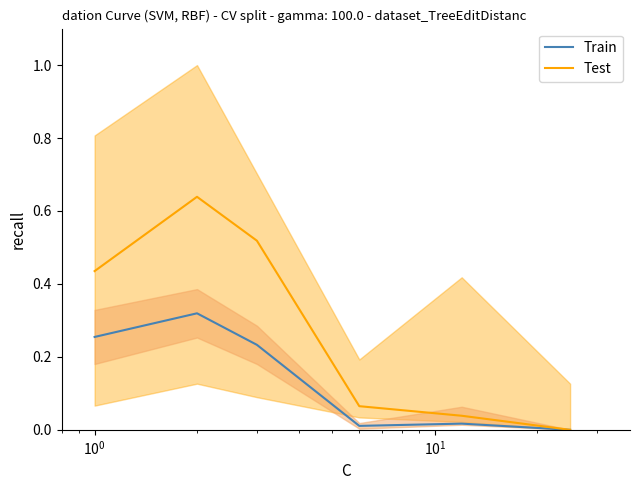

True or false: Train has more than 1 points higher than both neighbors.

True